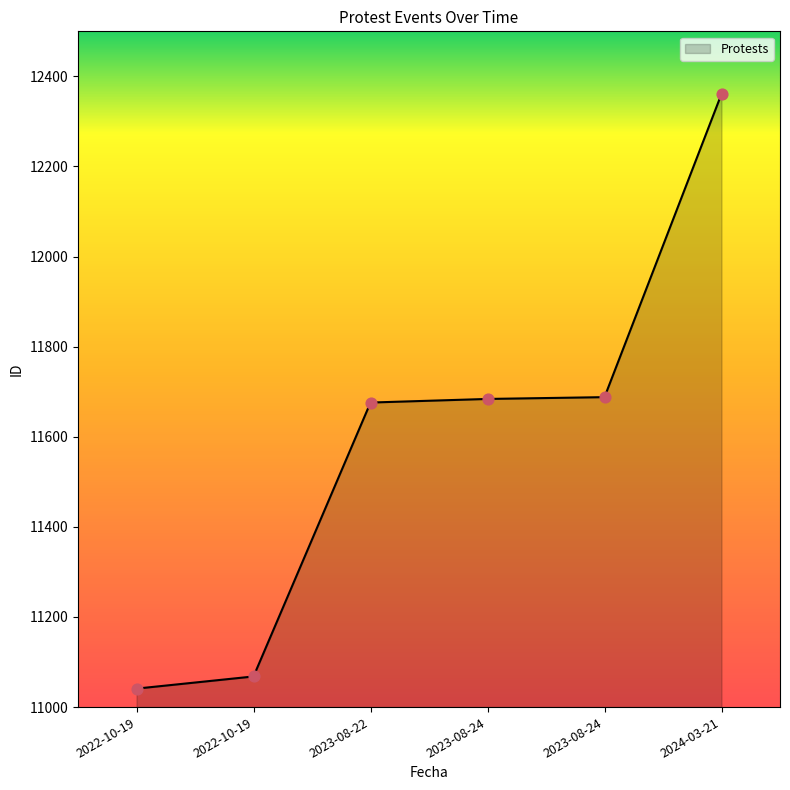

How many categories are shown in the chart?

6